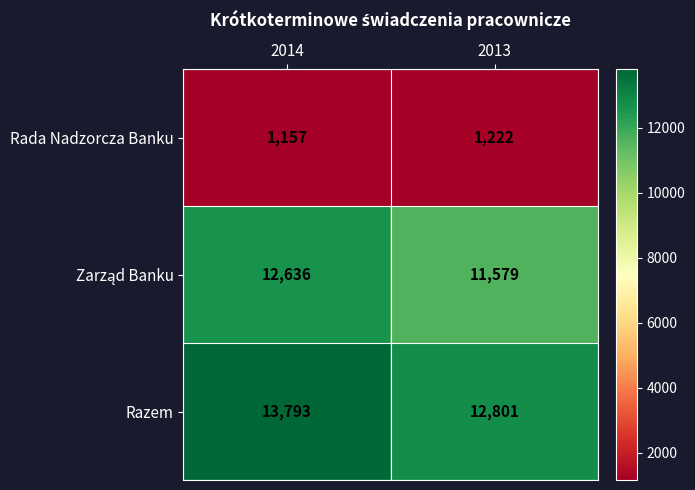

Rank the categories by Rada Nadzorcza Banku value from lowest to highest.

2014, 2013